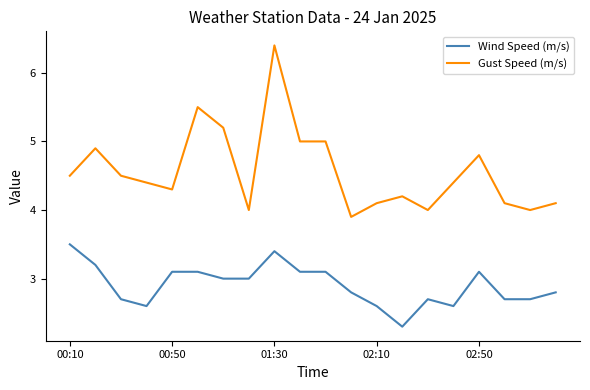

What is the lowest value of the Wind Speed (m/s) series?

2.3